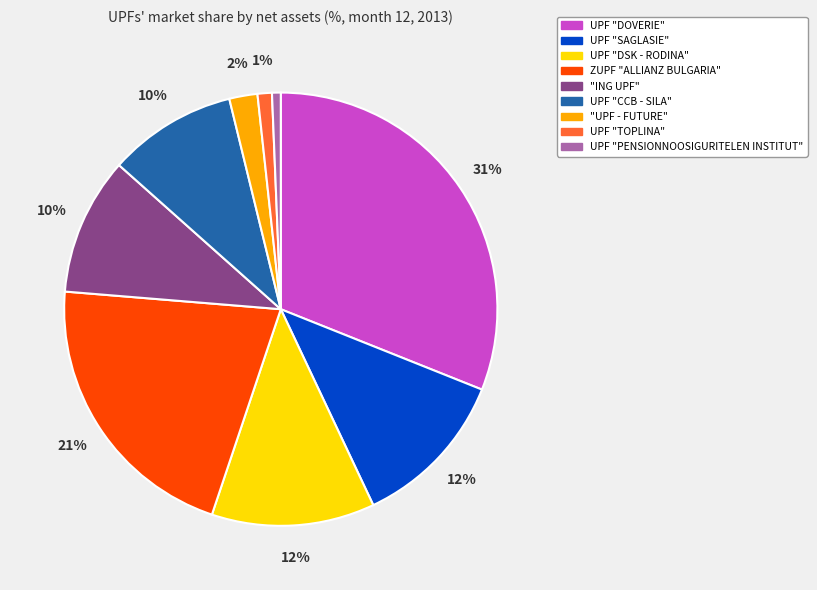

To the nearest percent, what portion does UPF "DSK - RODINA" represent?

12%